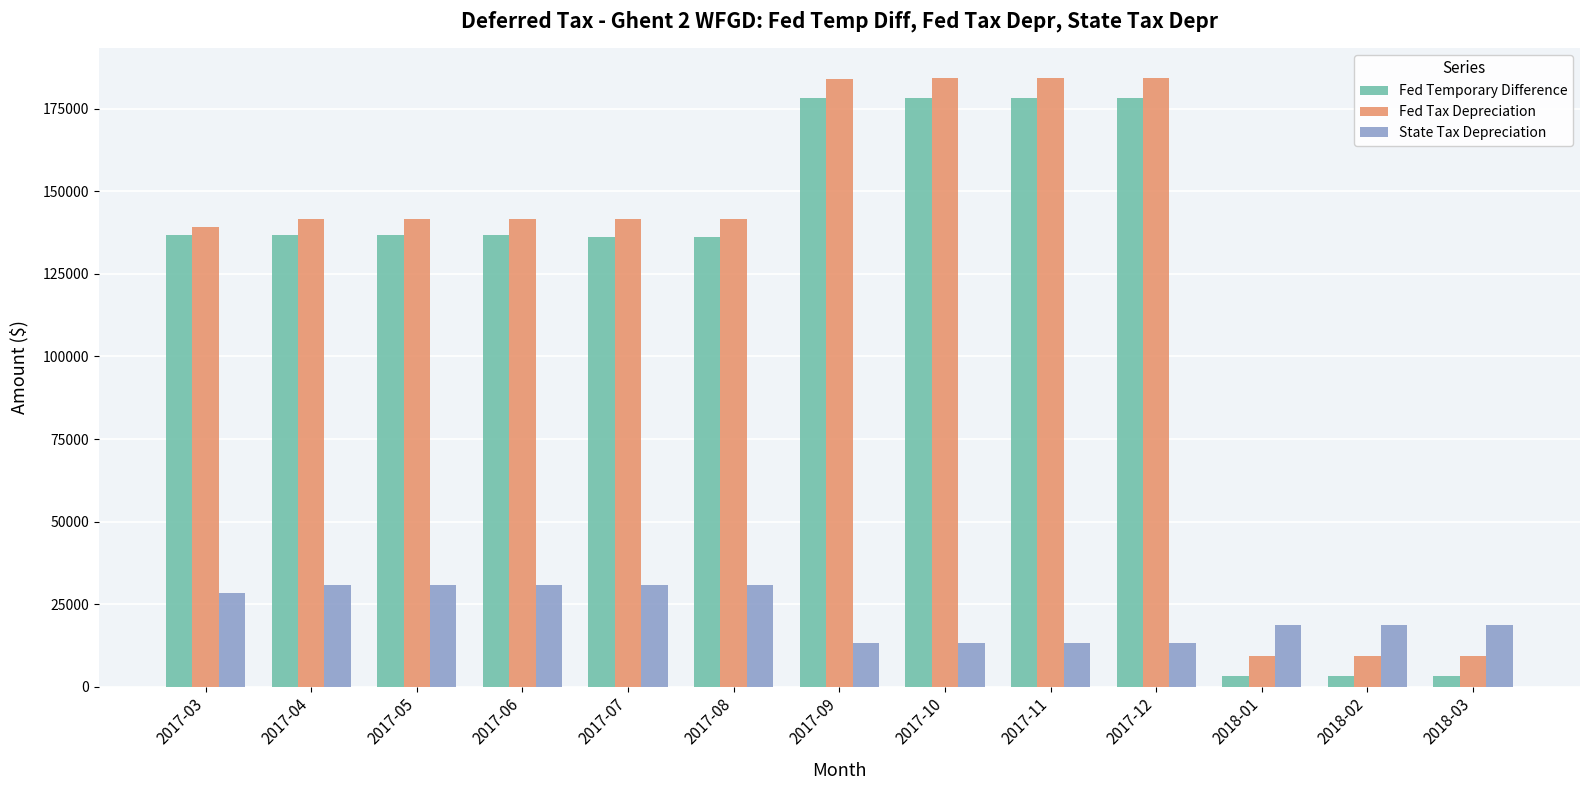

Which series has the largest total across all categories?

Fed Tax Depreciation